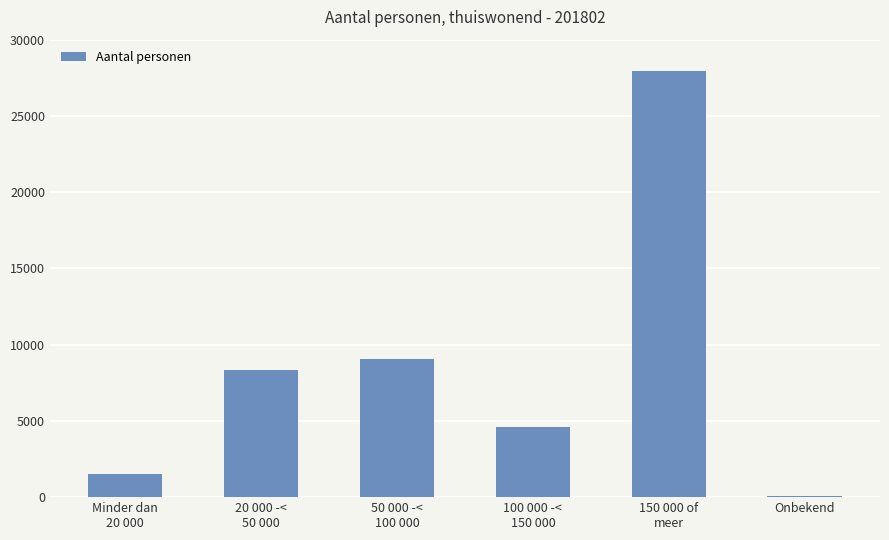

At which label is the value closest to 13992?

50 000 -<
100 000